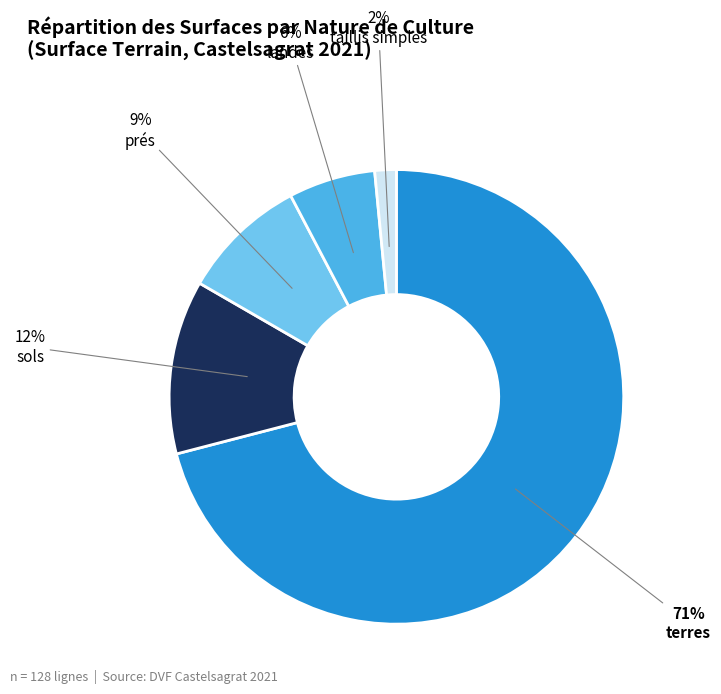

To the nearest percent, what is the difference between the largest and smallest slice percentages?

69%